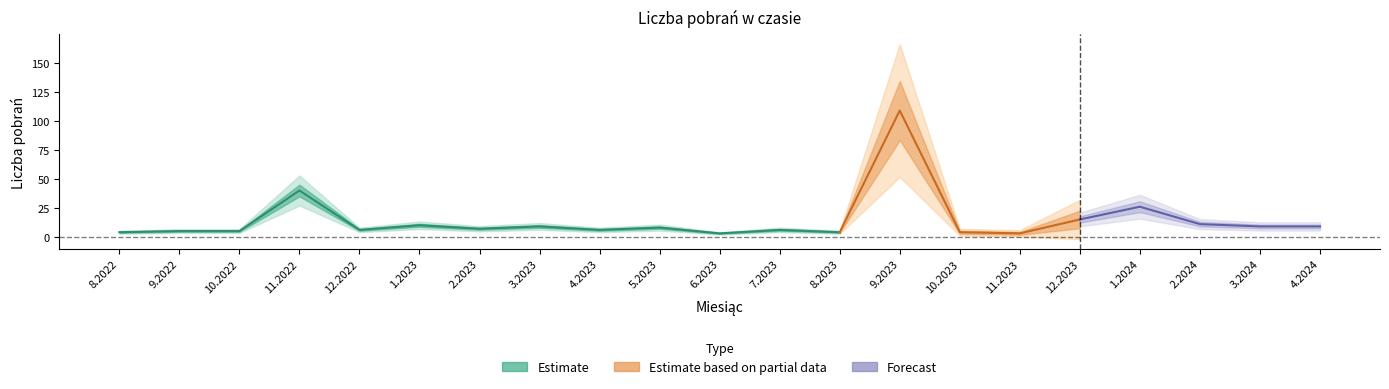

What position from the right is 8.2022?

21